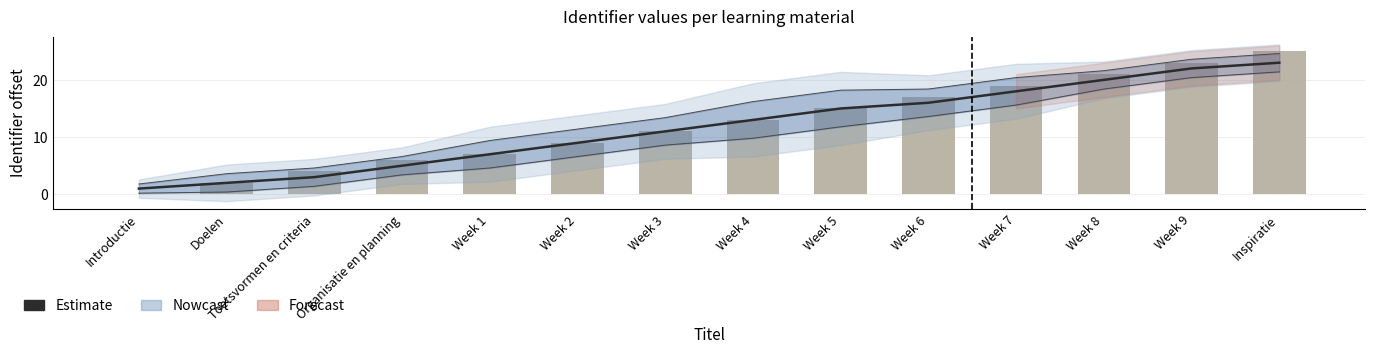

At which label is Estimate closest to 12?

Week 3